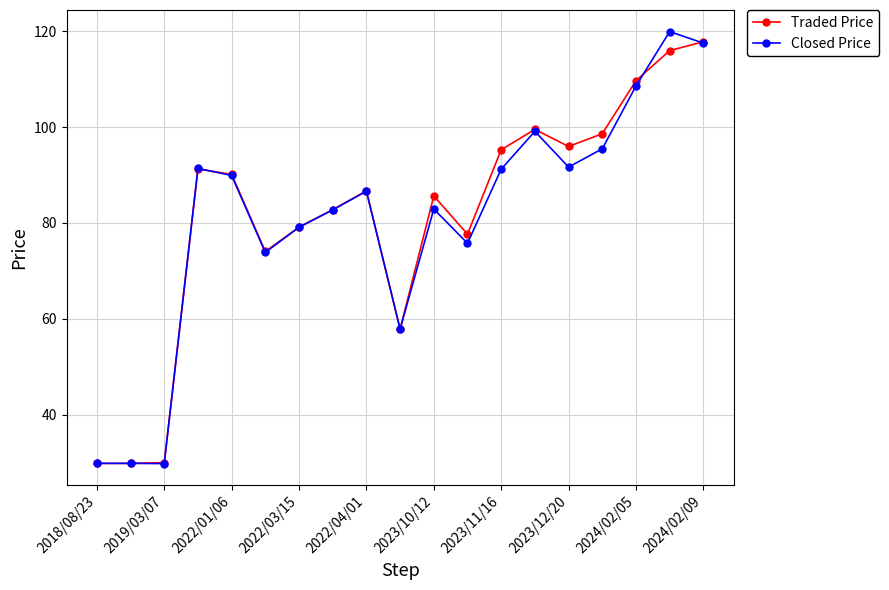

What is the maximum value shown in the chart?

119.9